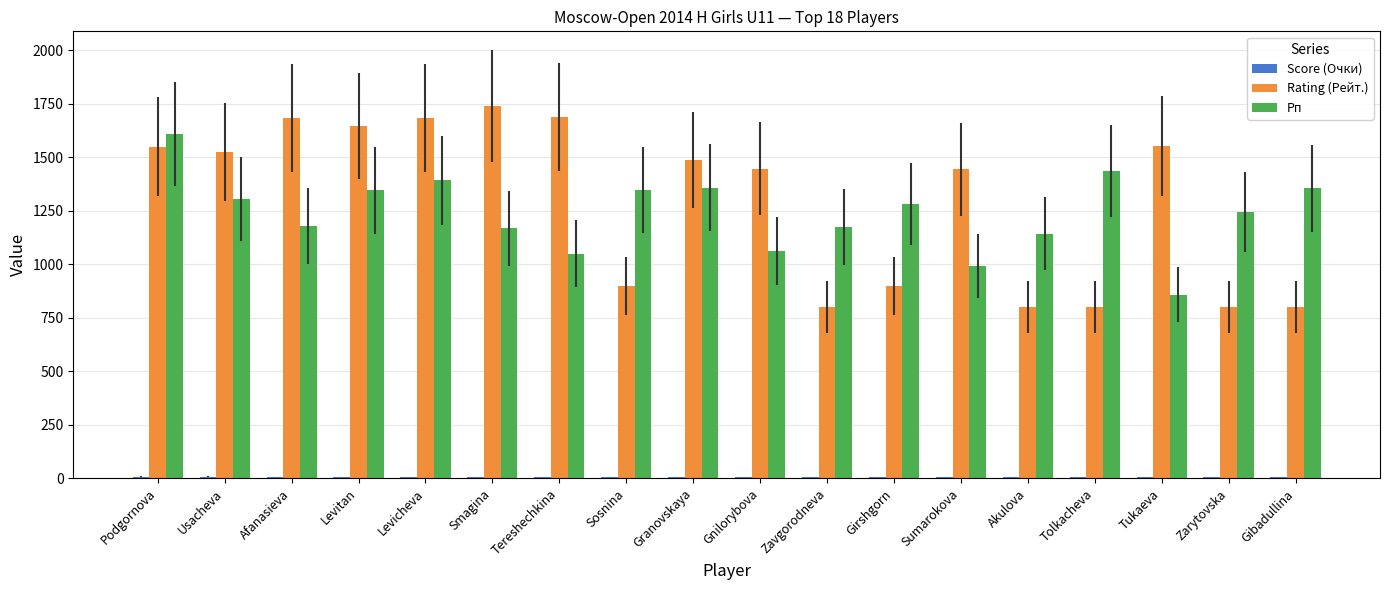

Which label corresponds to the largest value in the chart?

Smagina